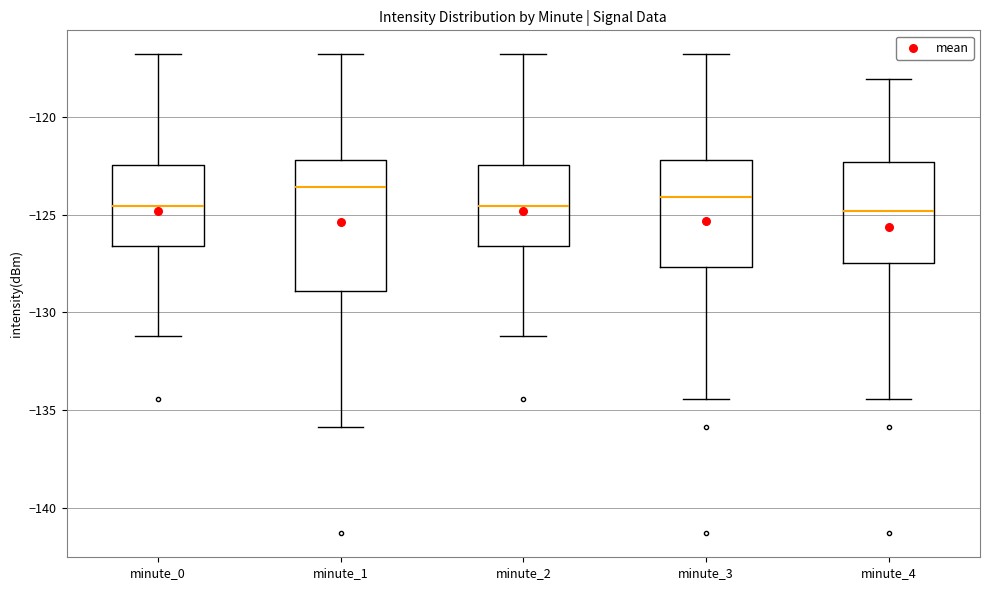

Comparing the boxes themselves (not the whiskers), which one is the tallest?

minute_1